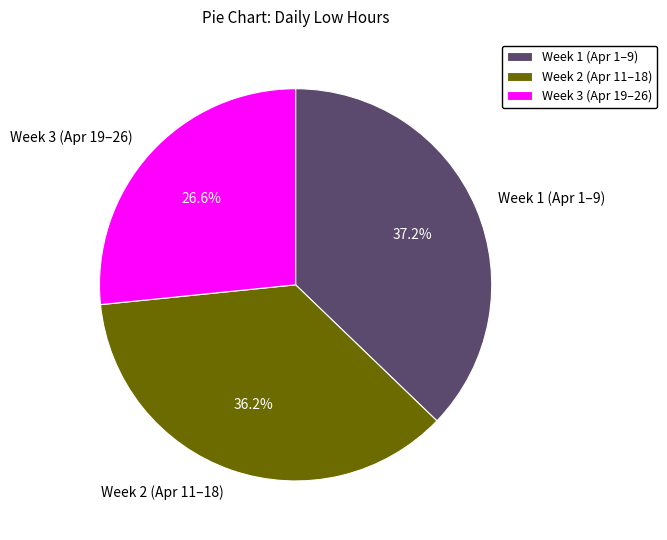

Rank the categories by value from highest to lowest.

Week 1 (Apr 1–9), Week 2 (Apr 11–18), Week 3 (Apr 19–26)